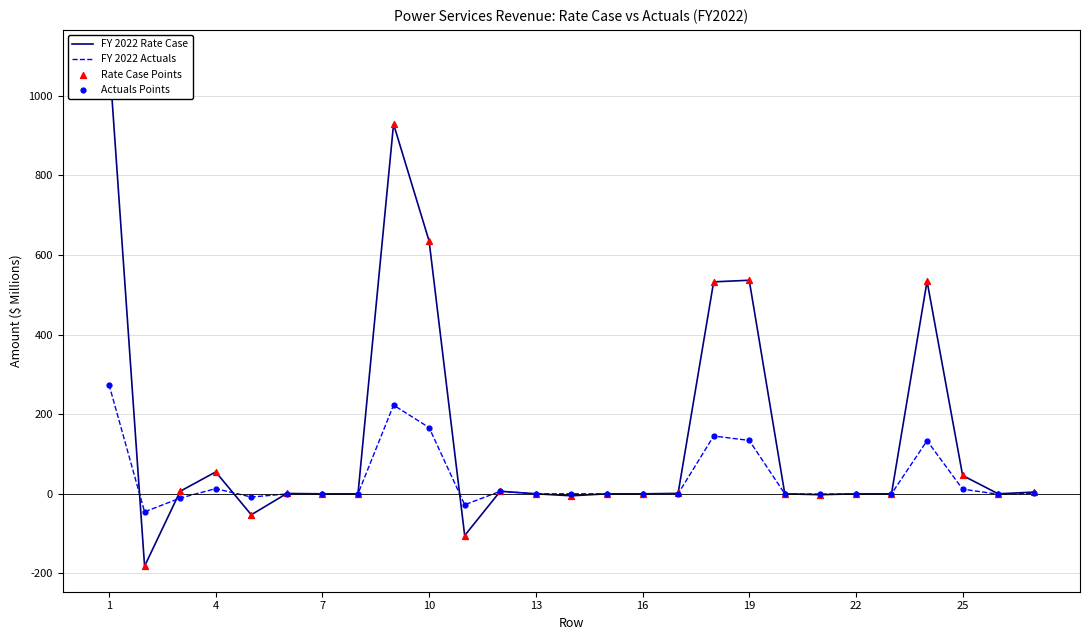

What is the highest value of the FY 2022 Actuals series?

274.2